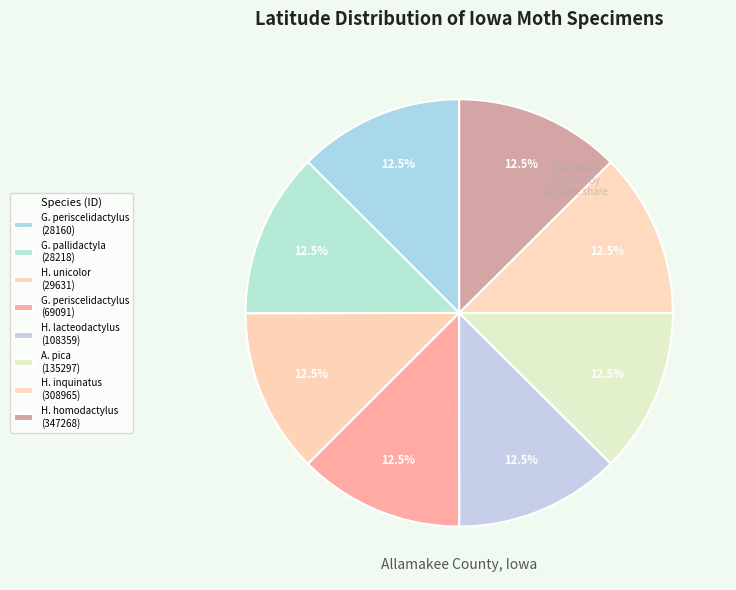

What is the largest slice in the pie chart?

Hellinsia homodactylus (347268)